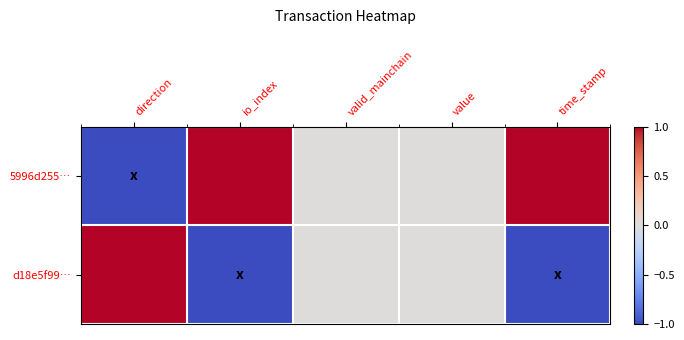

At which category is the sum across all series the highest?

direction